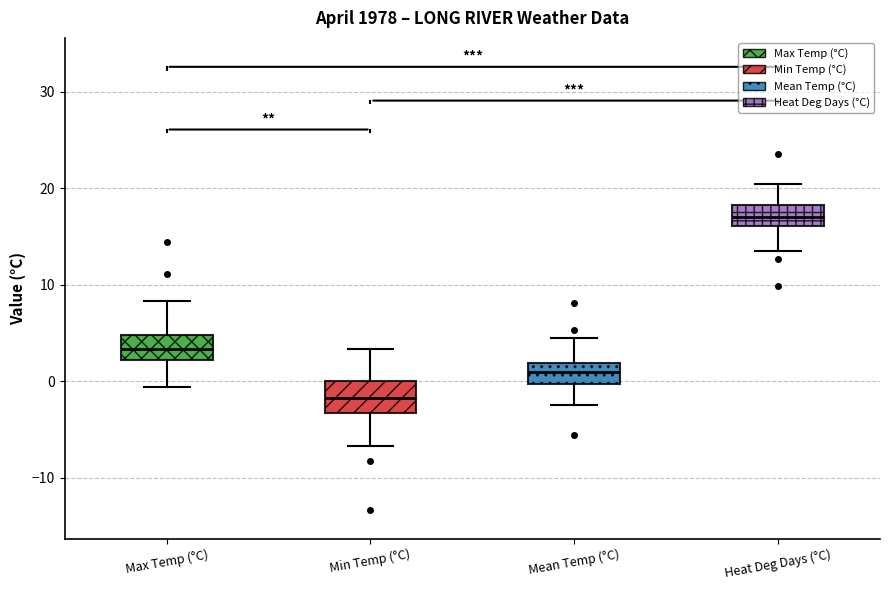

Reading left to right, read every box against the y-axis: the position of its median line, the range the box covers, and the ends of its whiskers. The values are not printed on the chart, so give them approximately, as read against the axis.

Max Temp (°C): median 3, box 2 to 5, whiskers -1 to 8
Min Temp (°C): median -2, box -3 to 0, whiskers -7 to 3
Mean Temp (°C): median 1, box 0 to 2, whiskers -2 to 5
Heat Deg Days (°C): median 17, box 16 to 18, whiskers 14 to 21